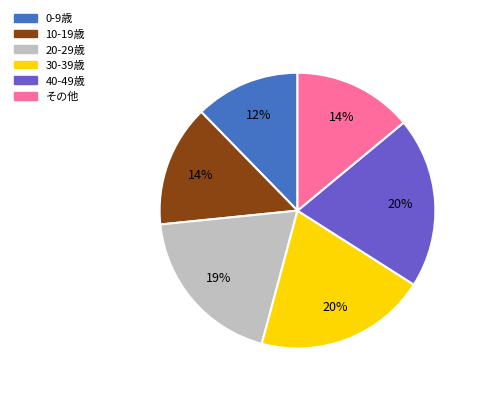

To the nearest percent, what percentage of the pie is その他?

14%